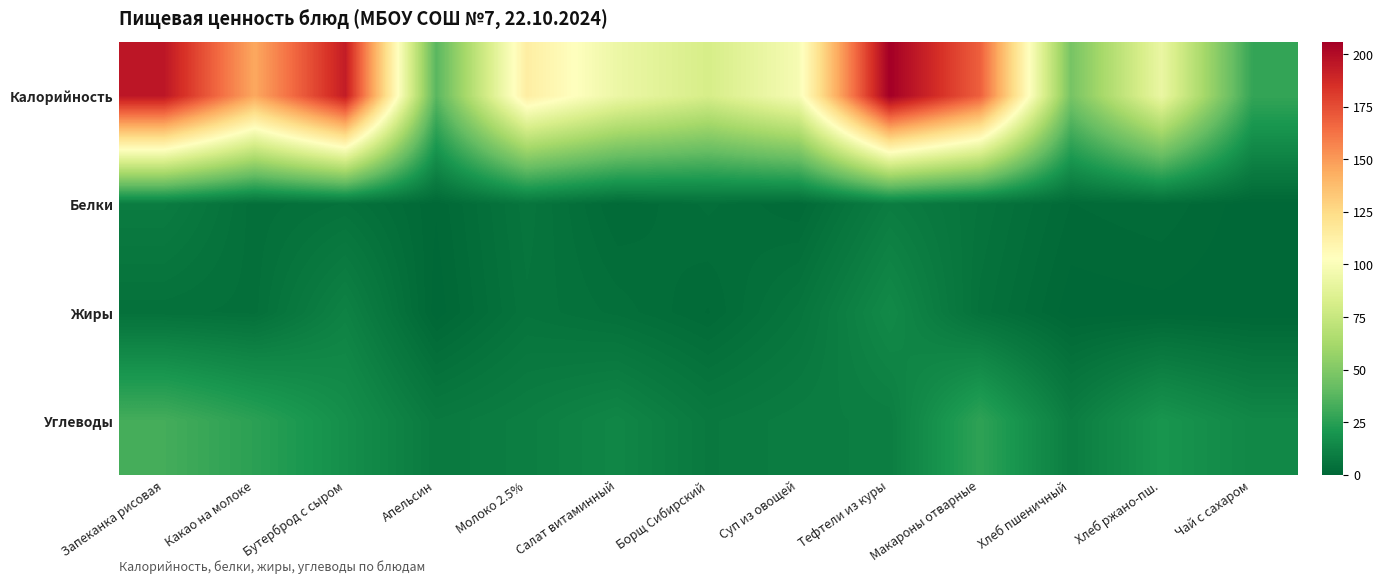

Which has a higher value, Чай с сахаром or Хлеб пшеничный?

Хлеб пшеничный